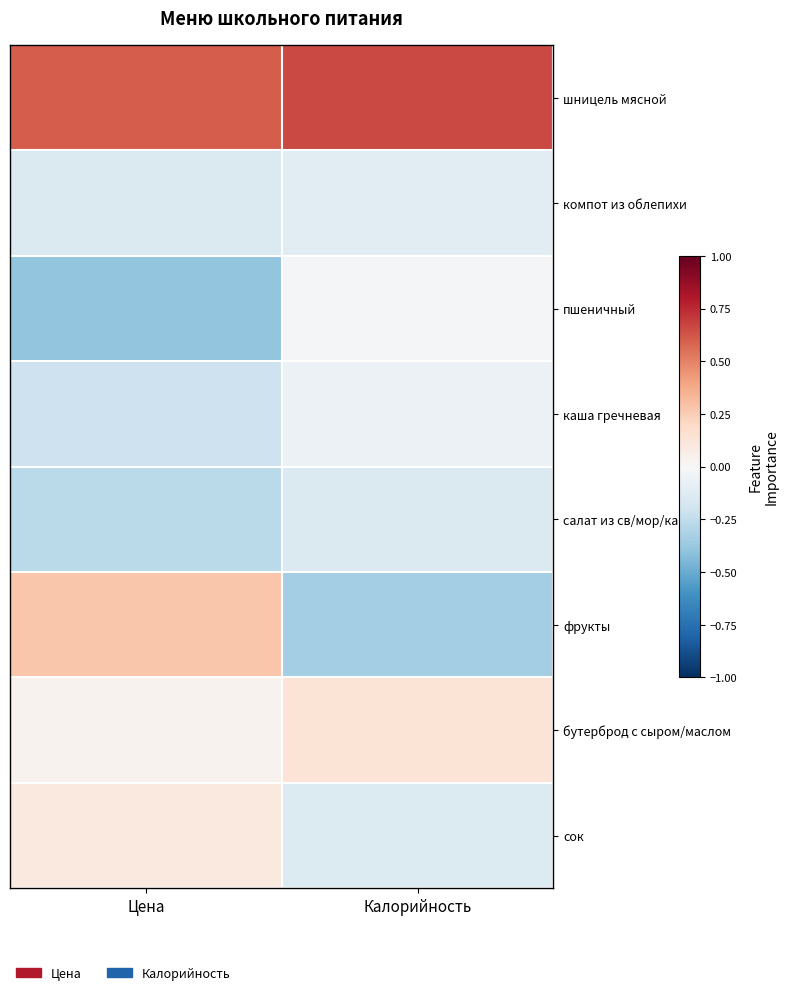

Reading left to right, what are all the values shown in this chart?

шницель мясной: Цена=0.6	Калорийность=0.7
компот из облепихи: Цена=-0.1	Калорийность=-0.1
пшеничный: Цена=-0.4	Калорийность=-0.0
каша гречневая: Цена=-0.2	Калорийность=-0.1
салат из св/мор/кап: Цена=-0.3	Калорийность=-0.1
фрукты: Цена=0.3	Калорийность=-0.3
бутерброд с сыром/маслом: Цена=0.0	Калорийность=0.1
сок: Цена=0.1	Калорийность=-0.1